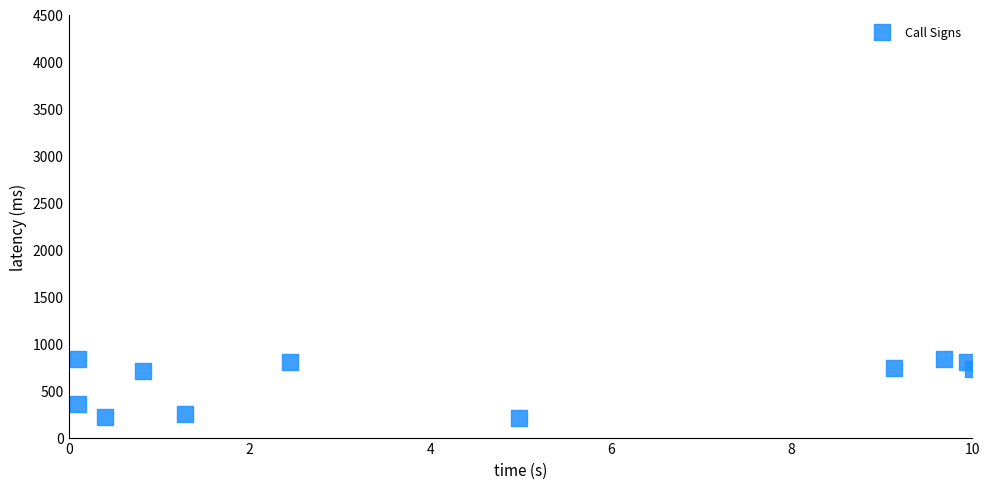

What is the average Y value?

590.2